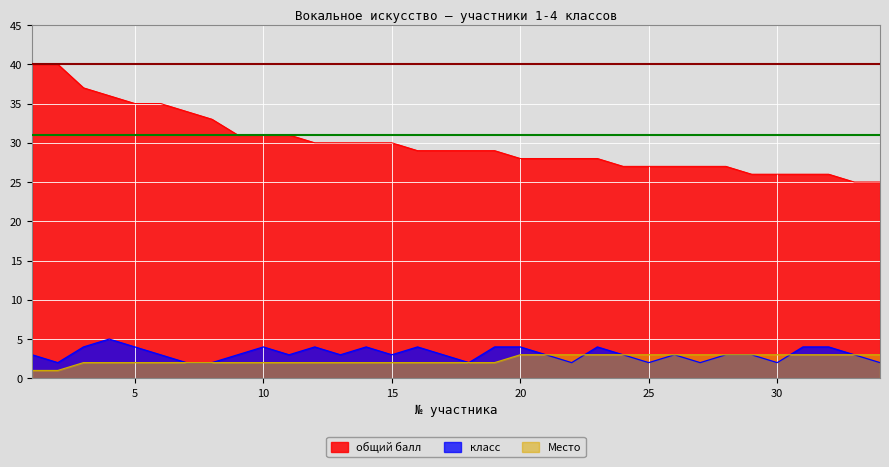

How many lines are shown in the chart?

3